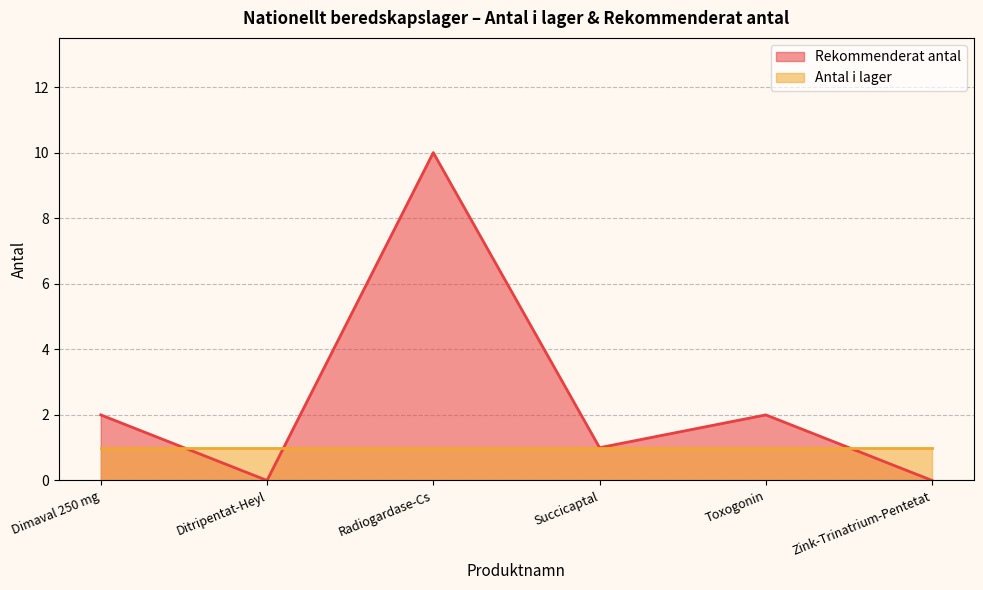

What position from the right is Radiogardase-Cs?

4